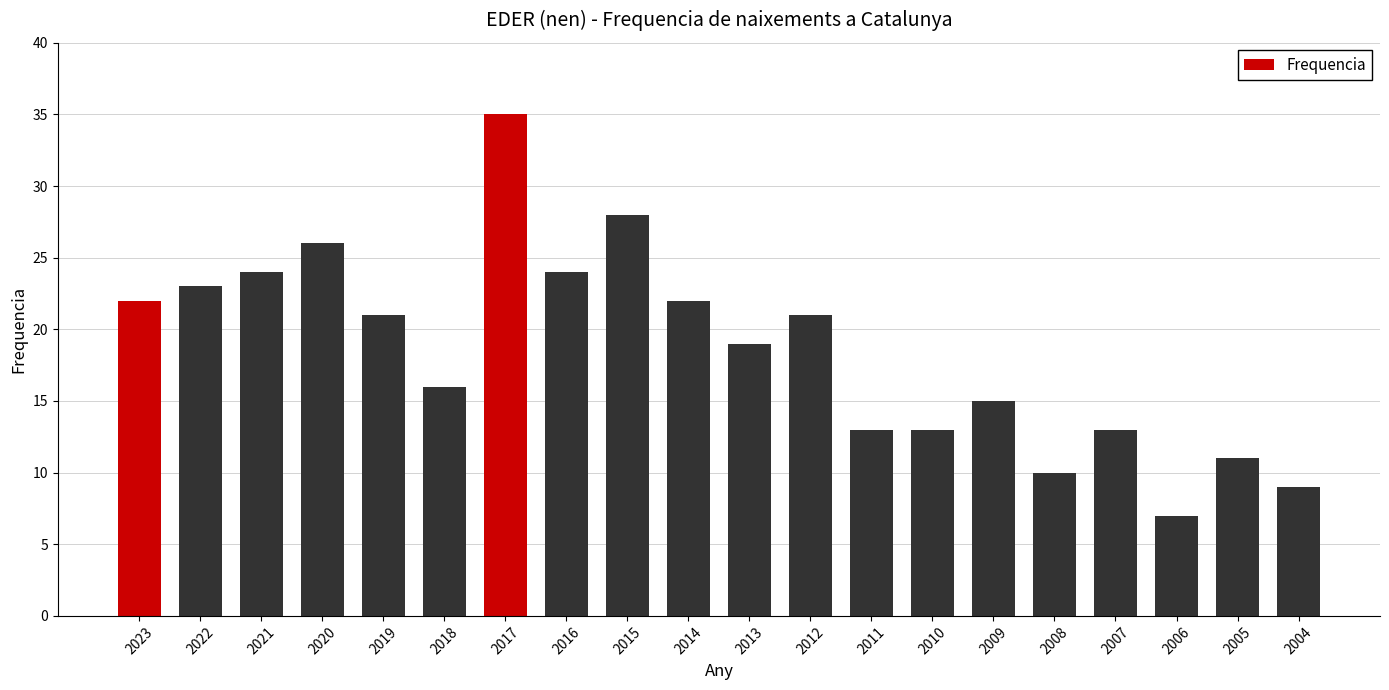

Approximately how many times larger is the value at 2020 compared to 2004?

2.9